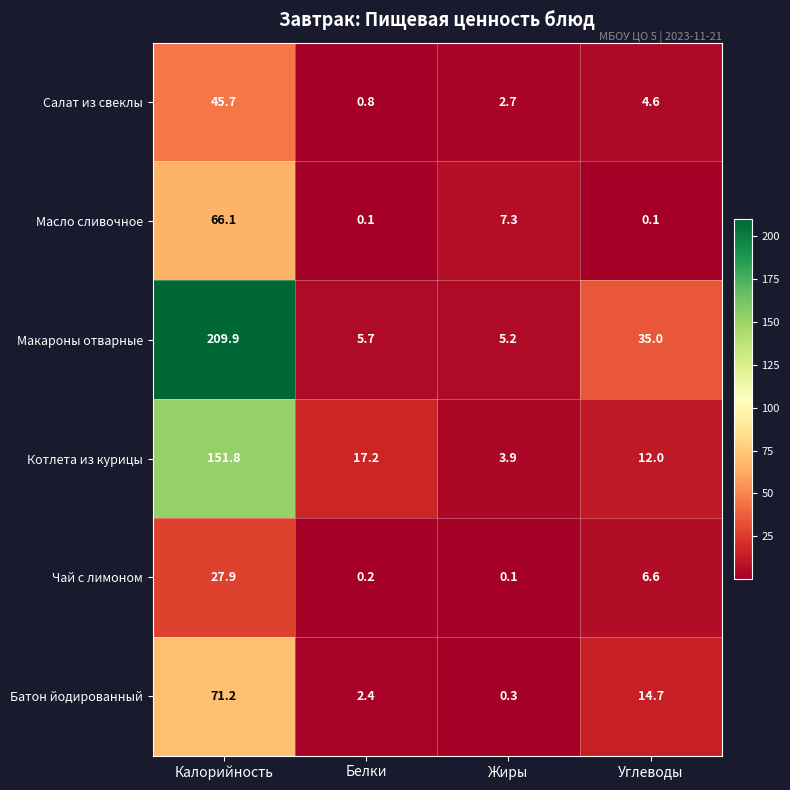

What is the spread (max minus min) of values at Жиры?

7.2